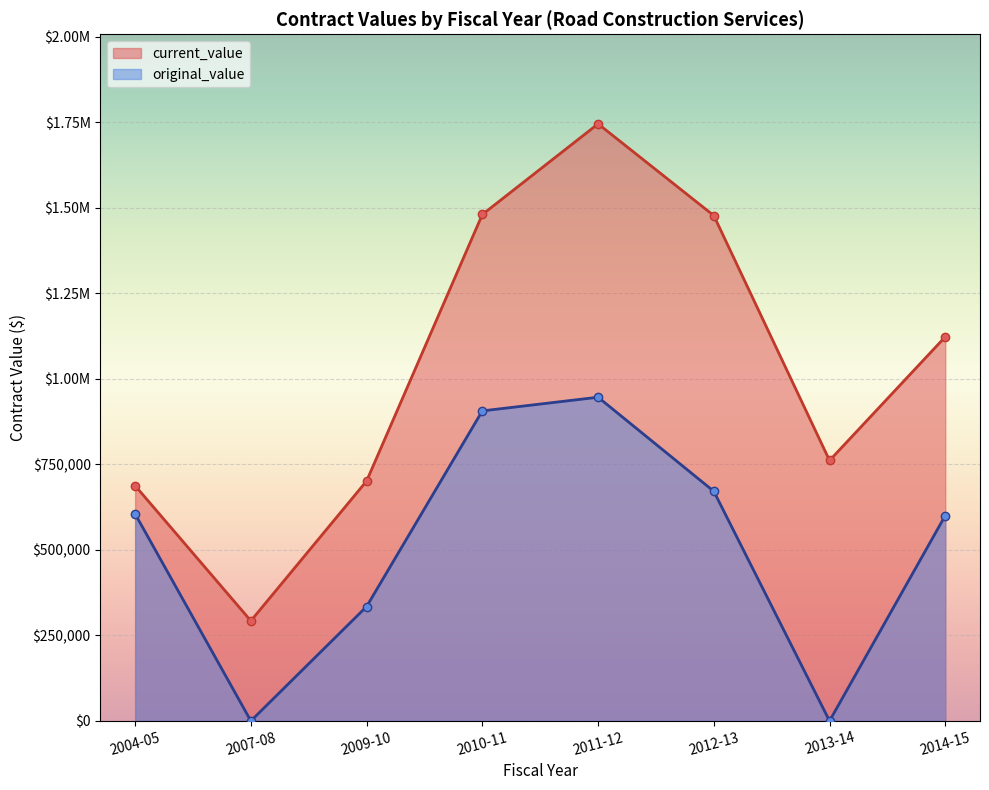

Between 2011-12 and 2012-13, which series saw the biggest shift?

original_value